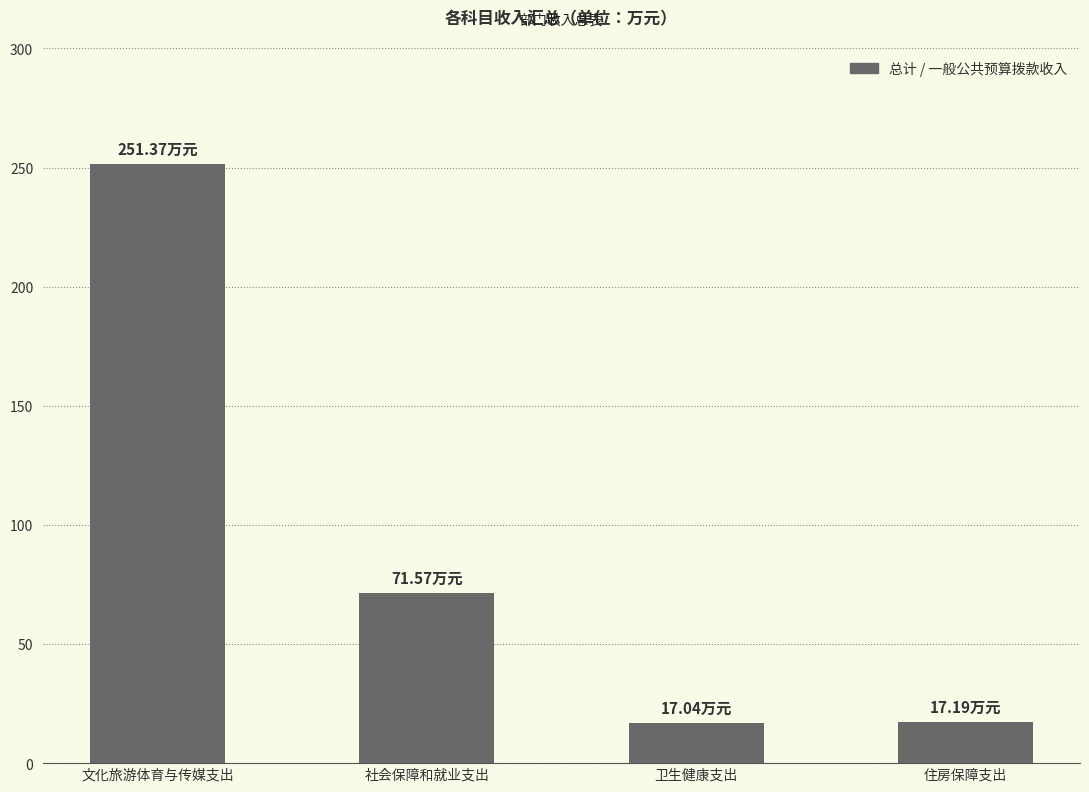

What is the label of the 3rd bar from the left?

卫生健康支出